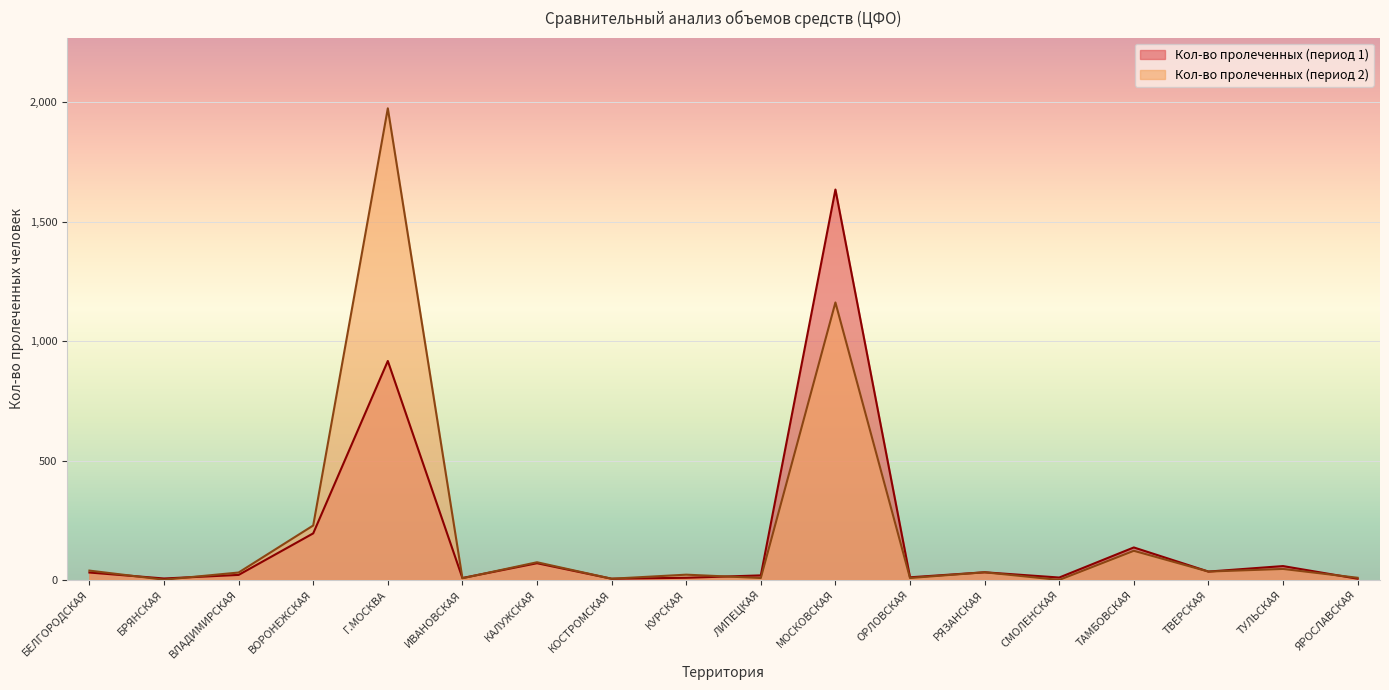

True or false: Кол-во пролеченных (период 2) and Кол-во пролеченных (период 1) cross at least once.

True